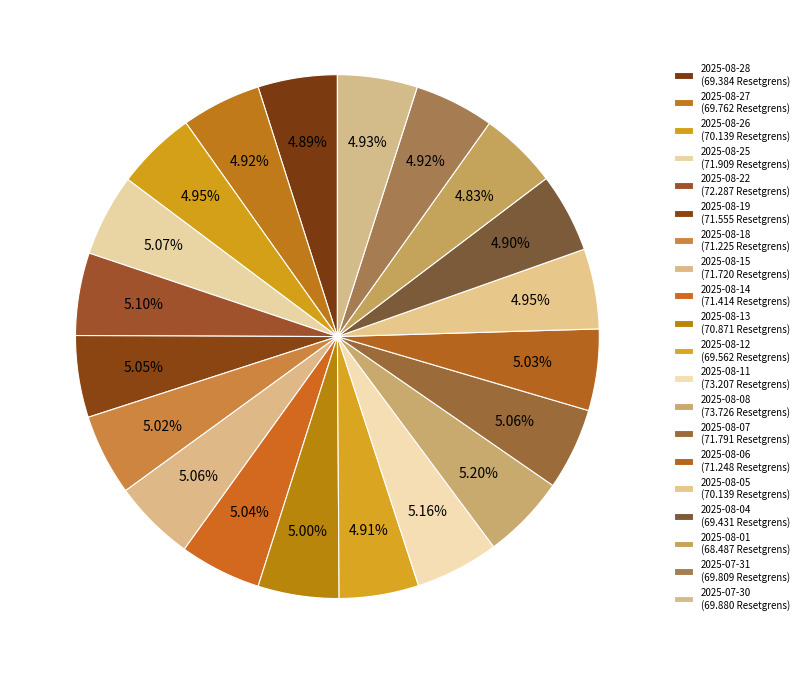

How many segments does this pie chart have?

20